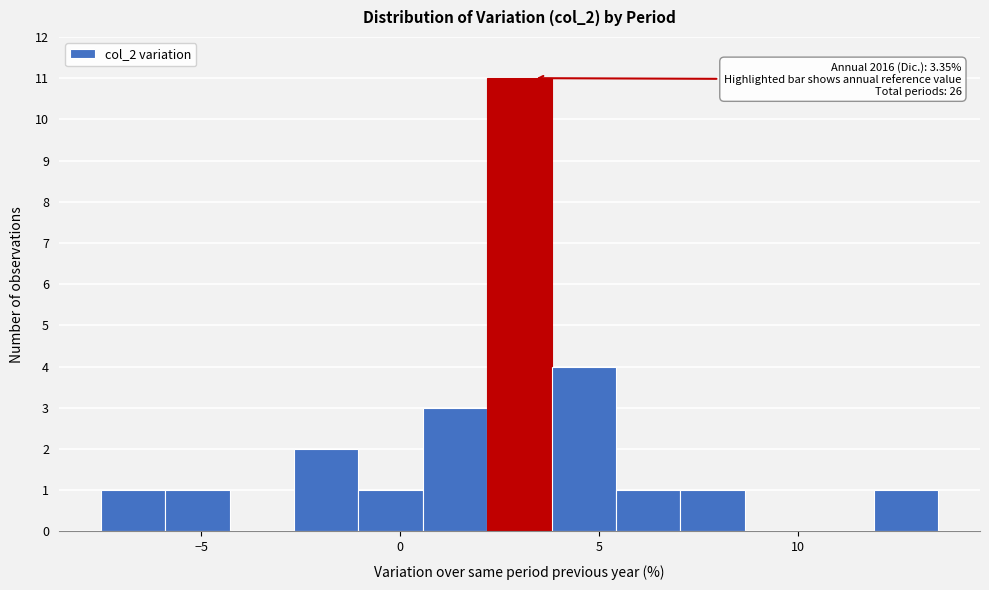

Around what value on the x-axis is the tallest bar? Give the approximate position of its centre, as read against the axis.

3.0